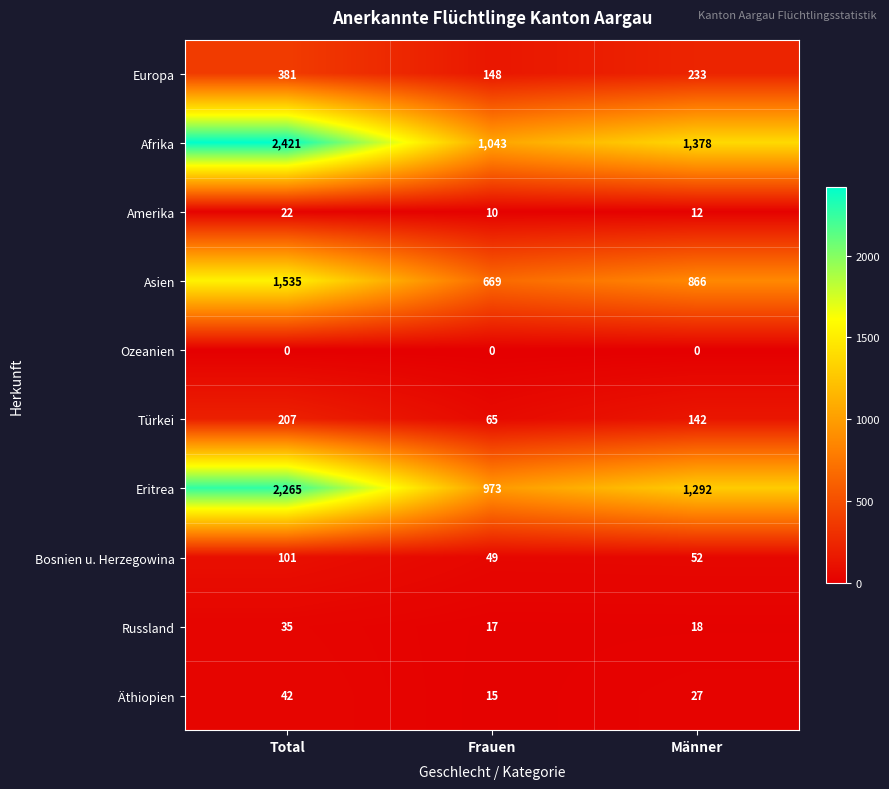

What is the greatest value displayed?

2421